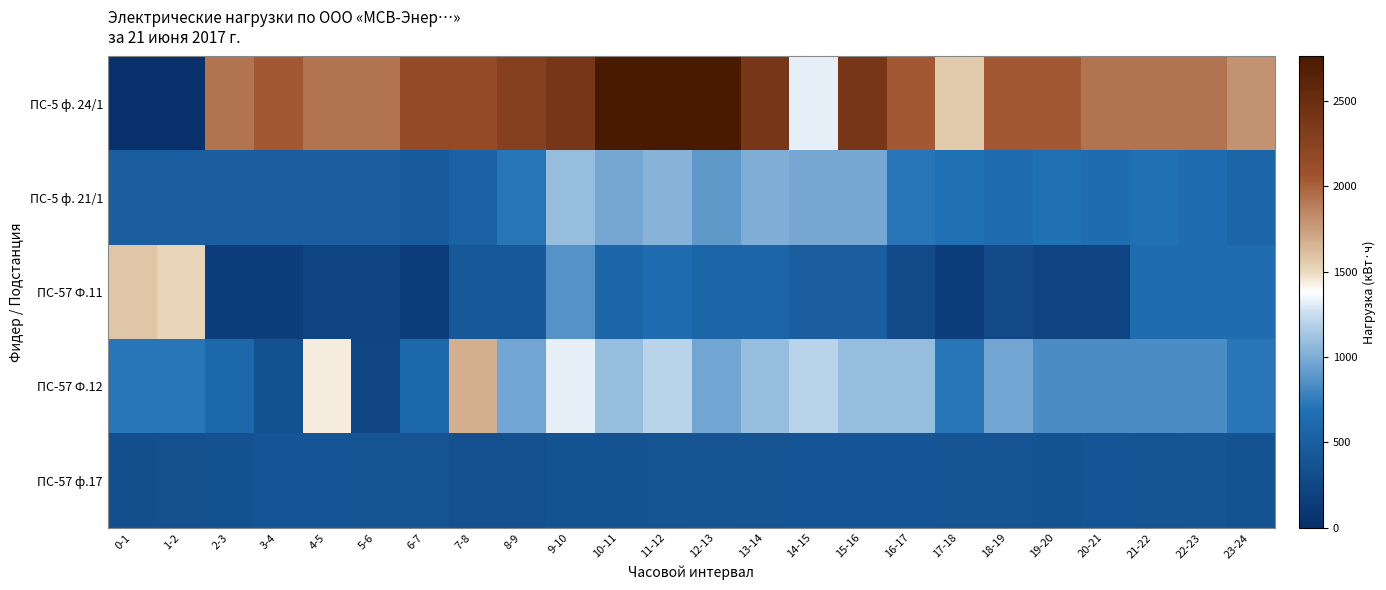

At how many categories does at least one series exceed 486?

24